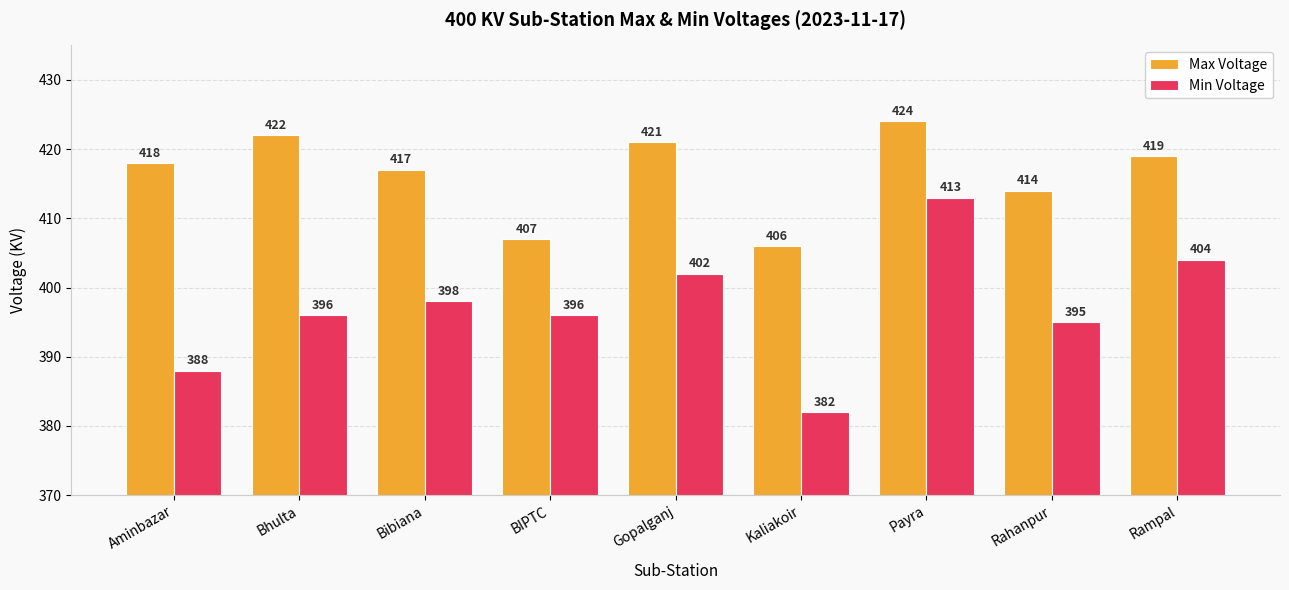

Reading left to right, what are all the values shown in this chart?

Max Voltage: Aminbazar=418	Bhulta=422	Bibiana=417	BIPTC=407	Gopalganj=421	Kaliakoir=406	Payra=424	Rahanpur=414	Rampal=419
Min Voltage: Aminbazar=388	Bhulta=396	Bibiana=398	BIPTC=396	Gopalganj=402	Kaliakoir=382	Payra=413	Rahanpur=395	Rampal=404